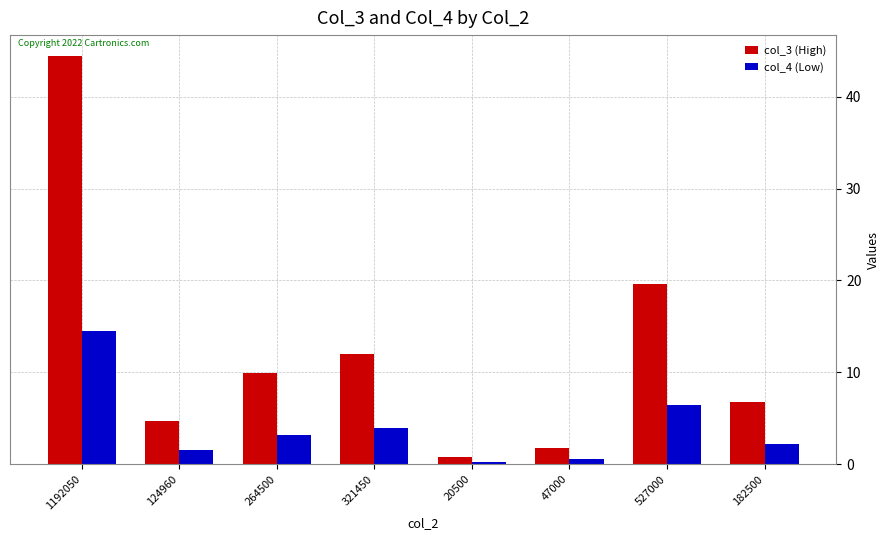

What is the sum of the col_3 (High) values at 182500 and 20500?

7.6